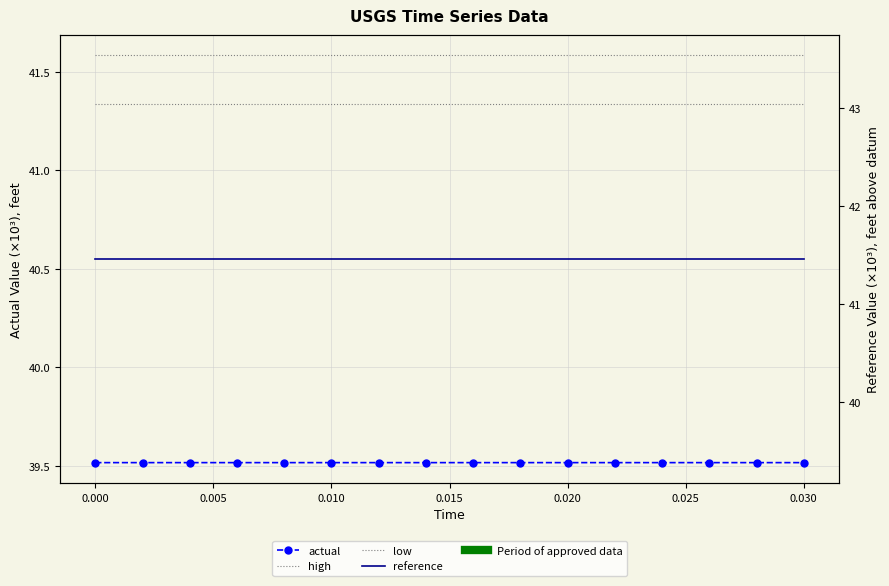

Which series has the widest spread of values?

actual